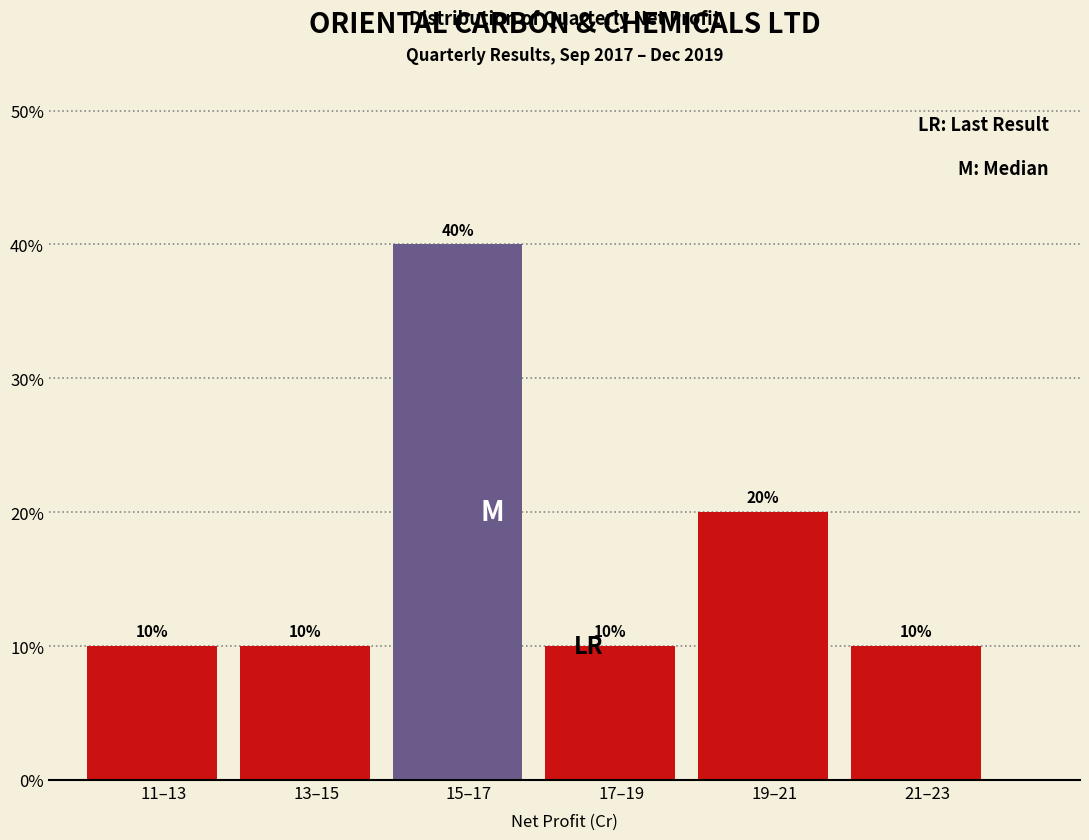

Does the chart contain any negative values?

No